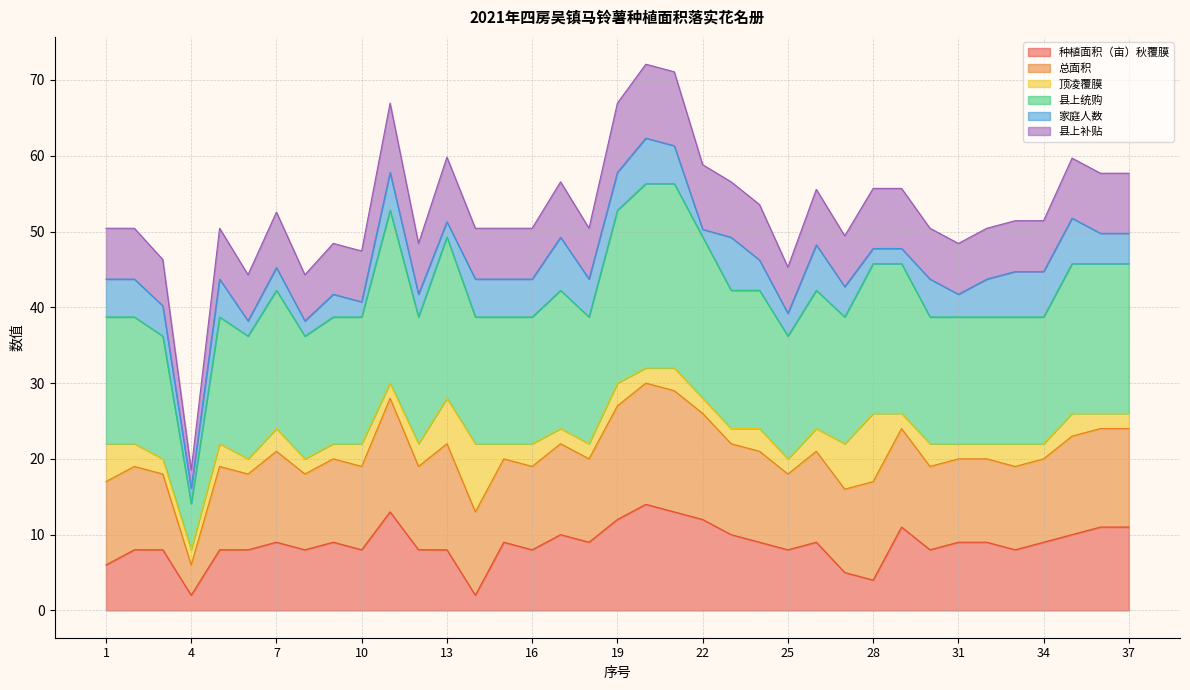

What is the maximum value for 种植面积（亩）秋覆膜?

14.0